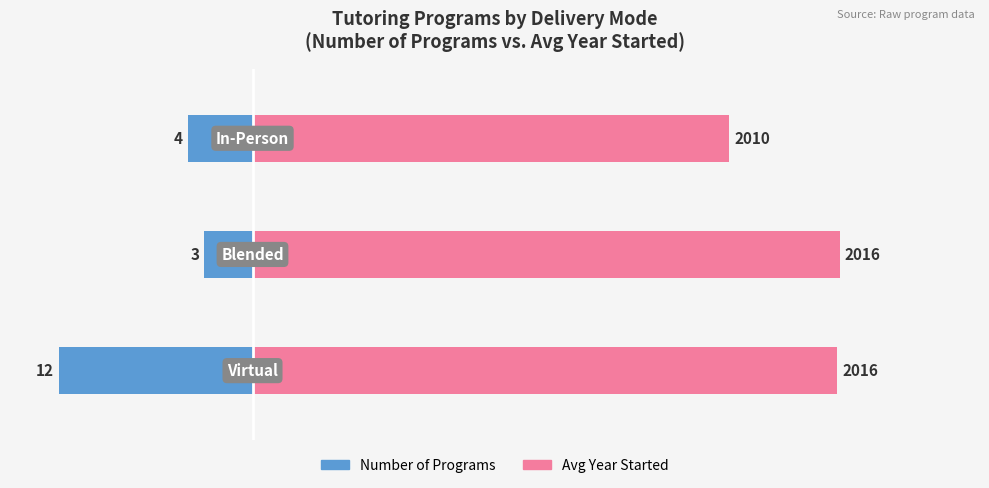

Rank the series by their maximum value, from lowest to highest.

Number of Programs, Avg Year Started (offset from 1980)